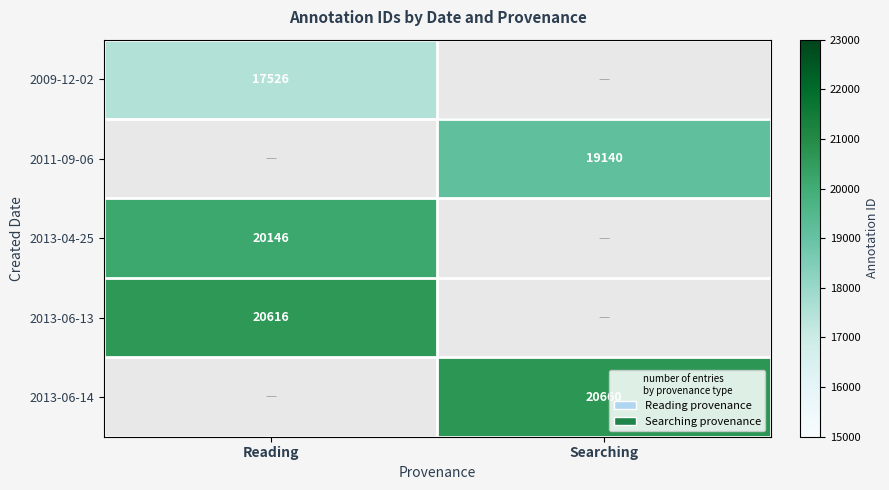

The 2011-09-06 series shows 19140 at Searching. True or false?

True